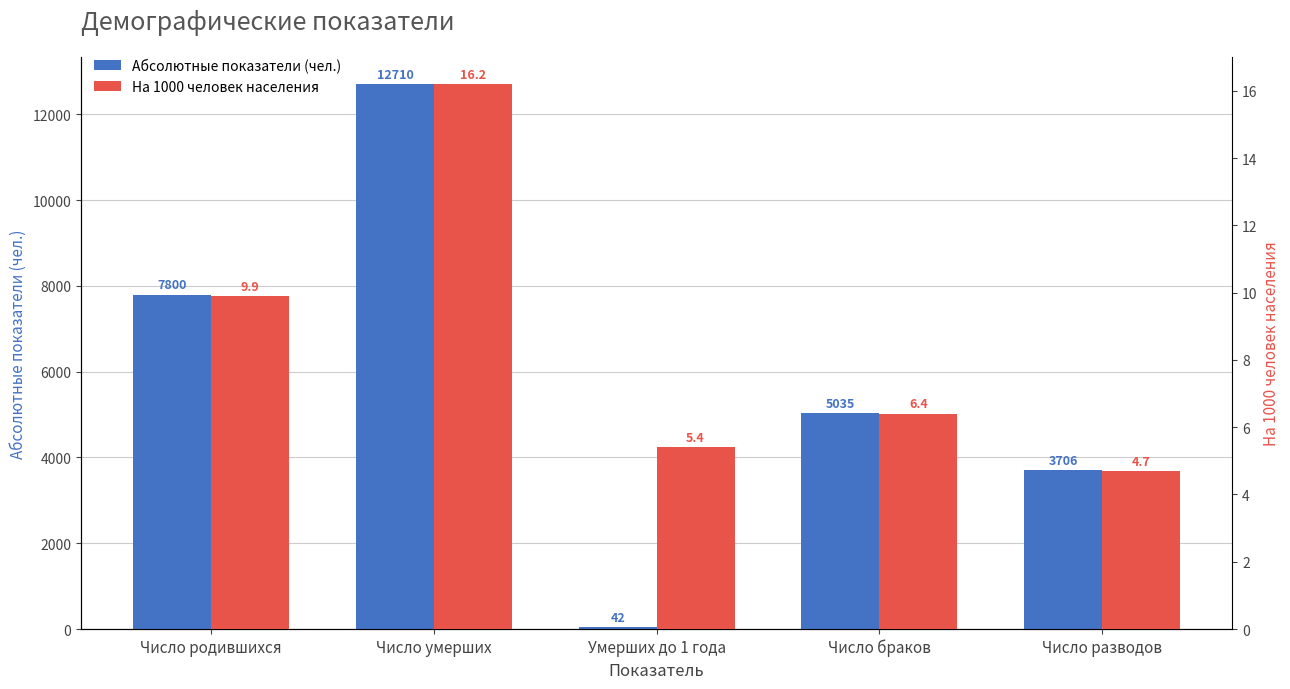

What position from the left is Число умерших?

2